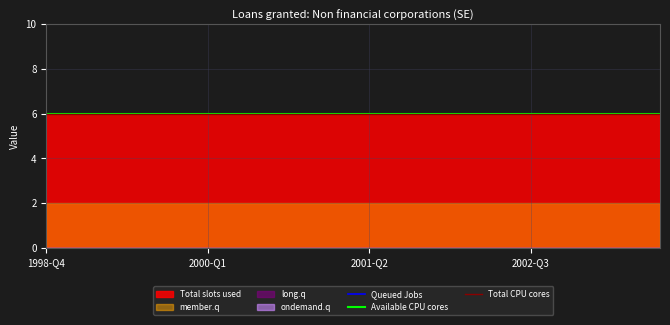

True or false: ondemand.q and Available CPU cores cross at least once.

False